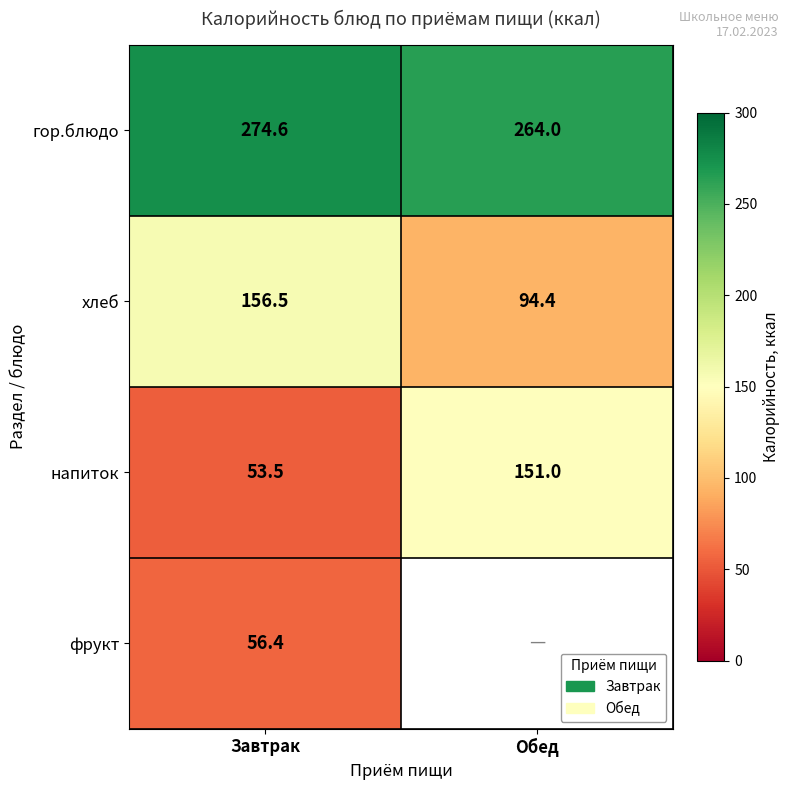

What is the sum of all хлеб values?

250.9